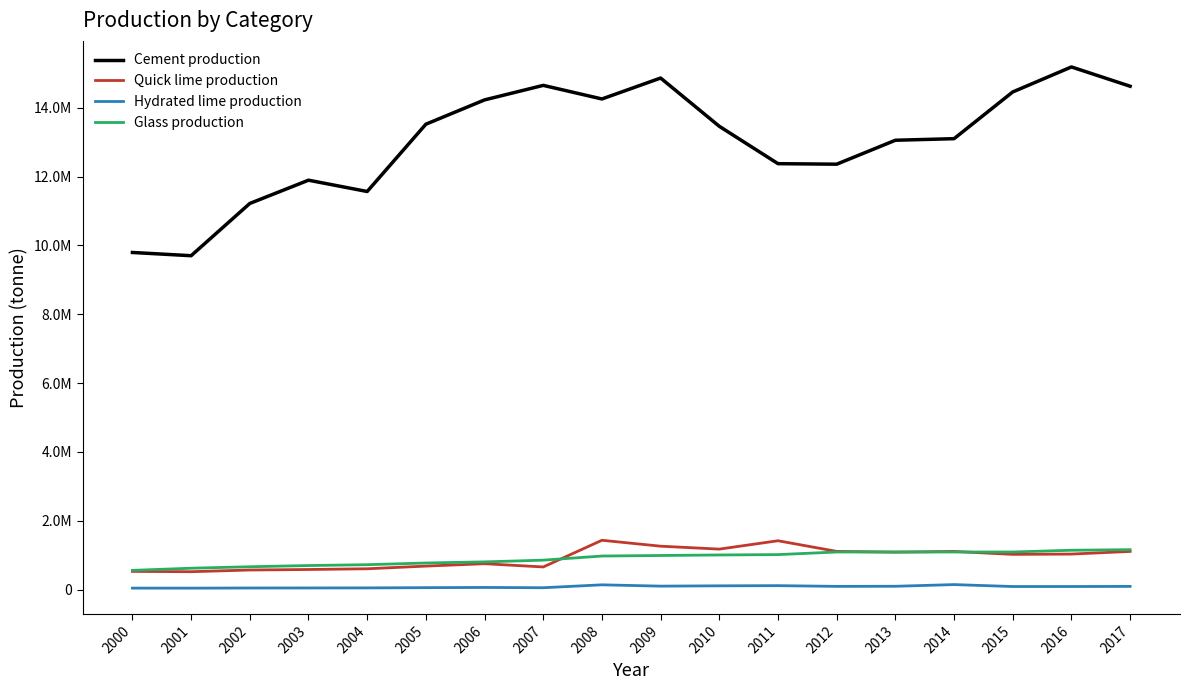

Does the chart display data point markers on the line(s)?

No